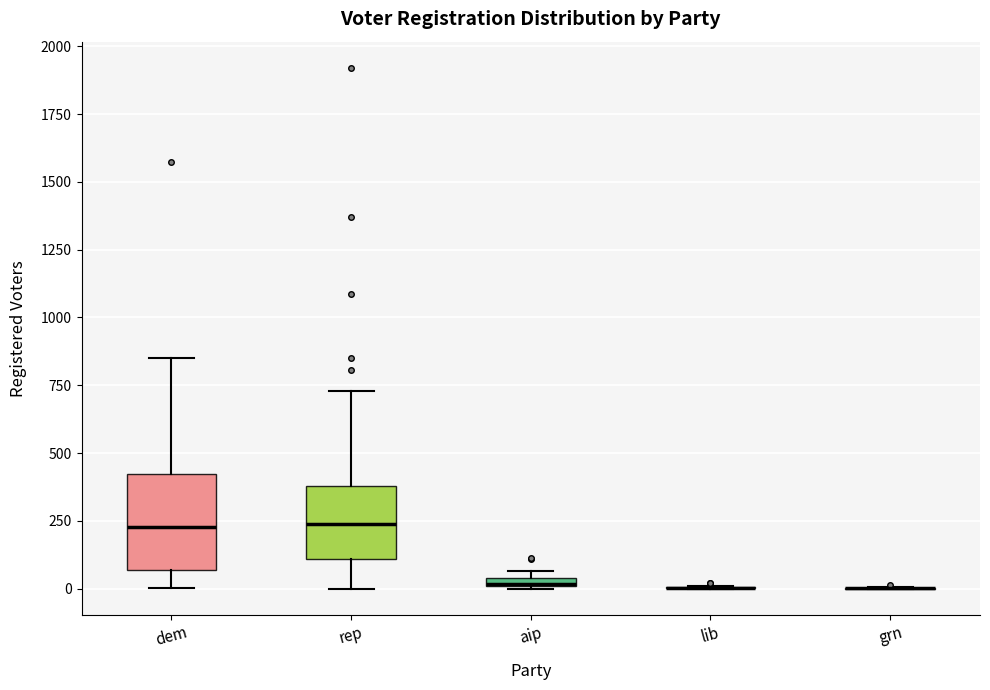

Where is the upper edge of the box for rep on the y-axis? The values are not printed on the chart, so give them approximately, as read against the axis.

400